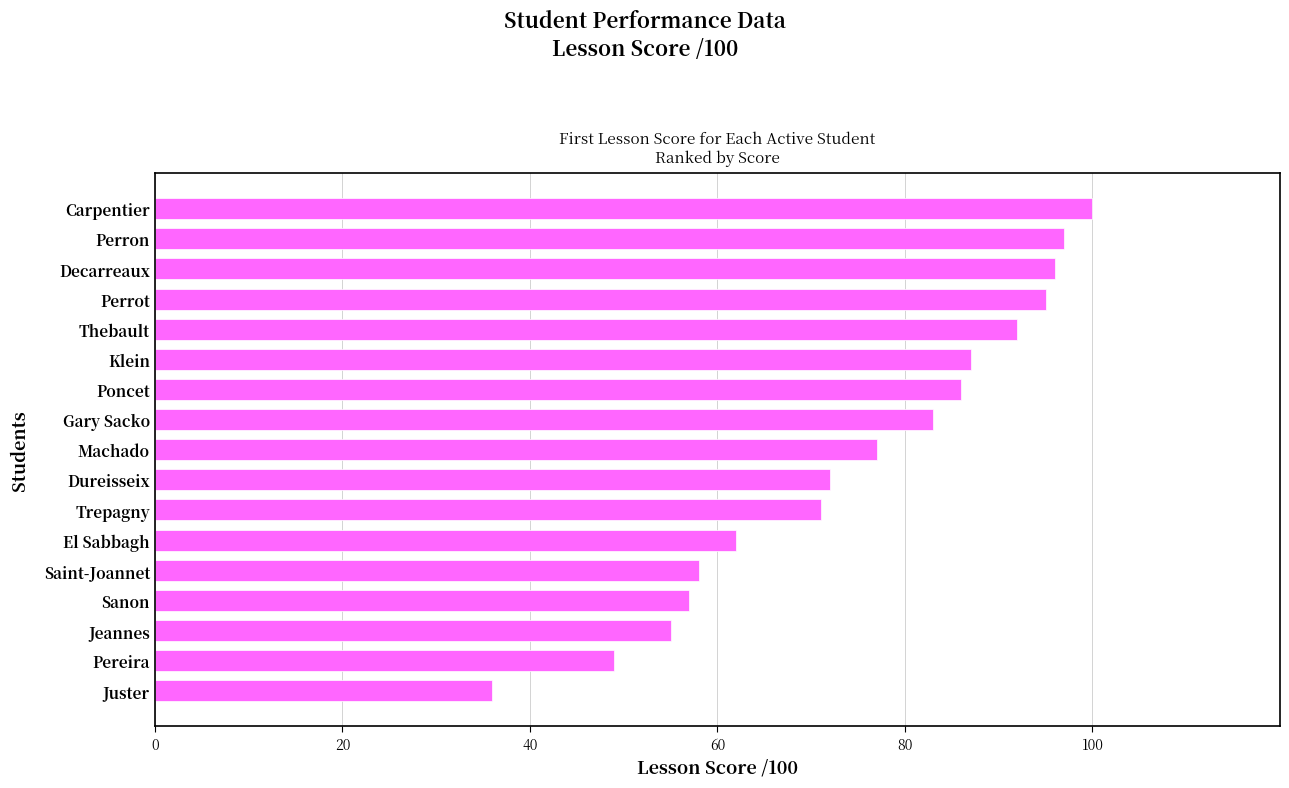

How many data points are less than 77?

8